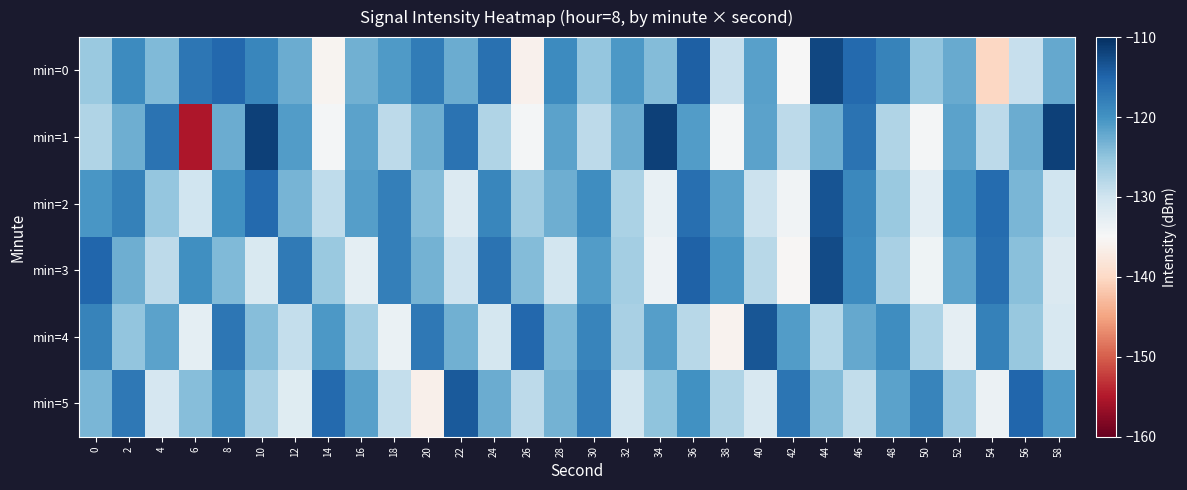

What is the greatest value displayed?

-111.7